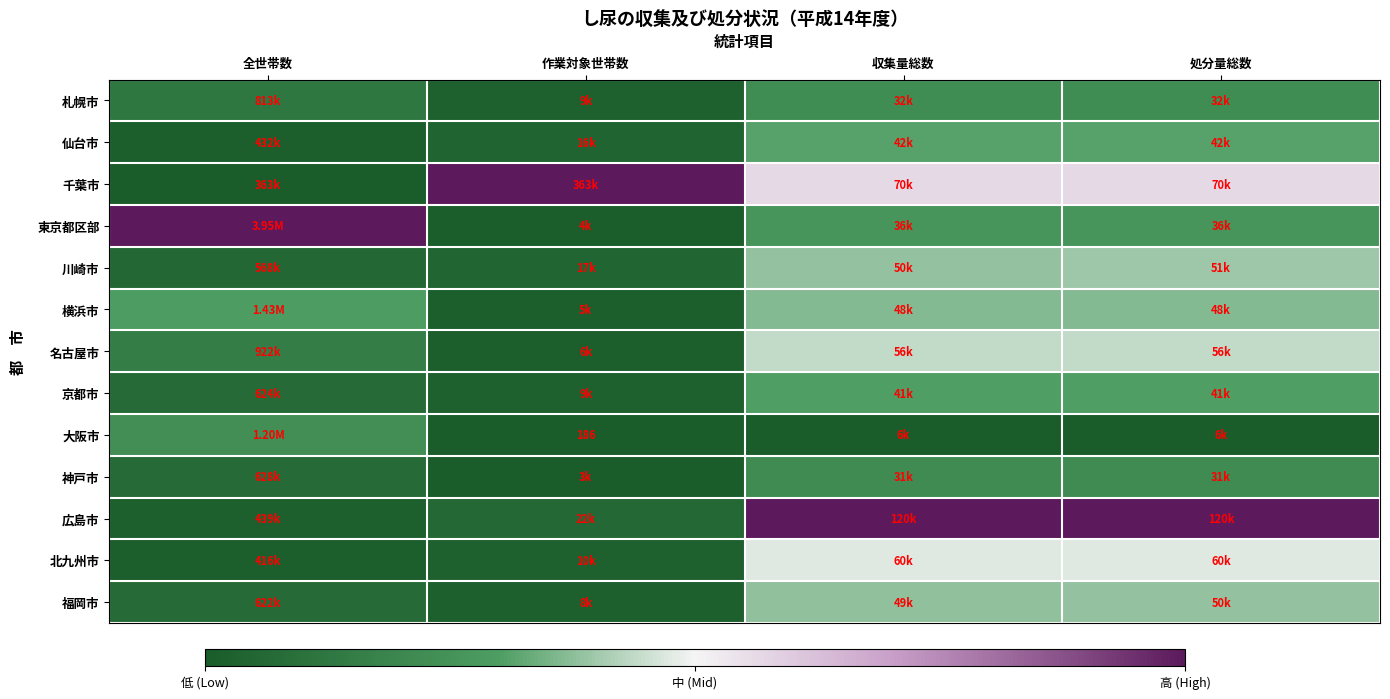

The value of 福岡市 at 作業対象世帯数 is 0.0. True or false?

False